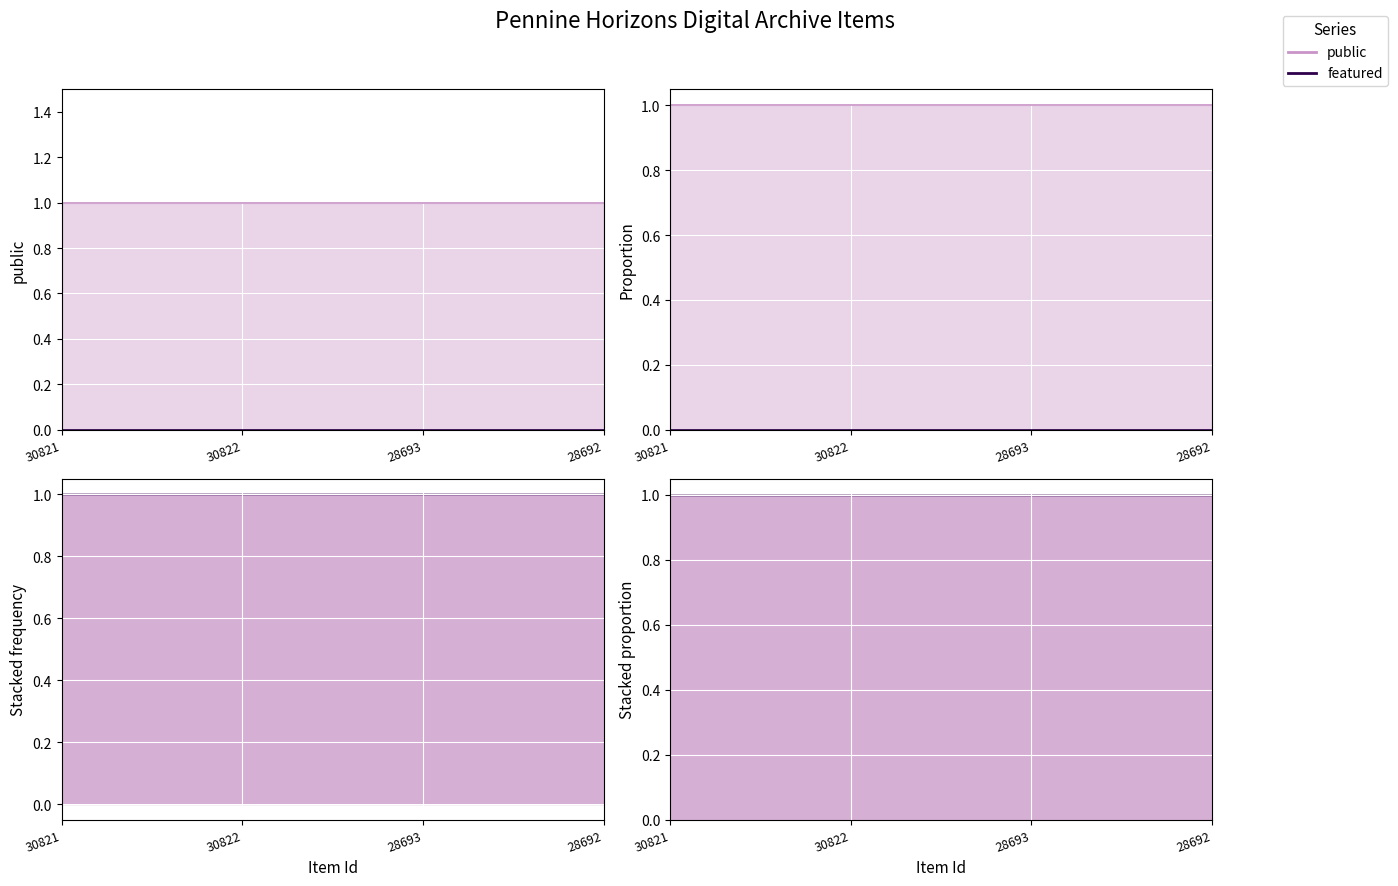

What is the total value across all series at 30822?

1